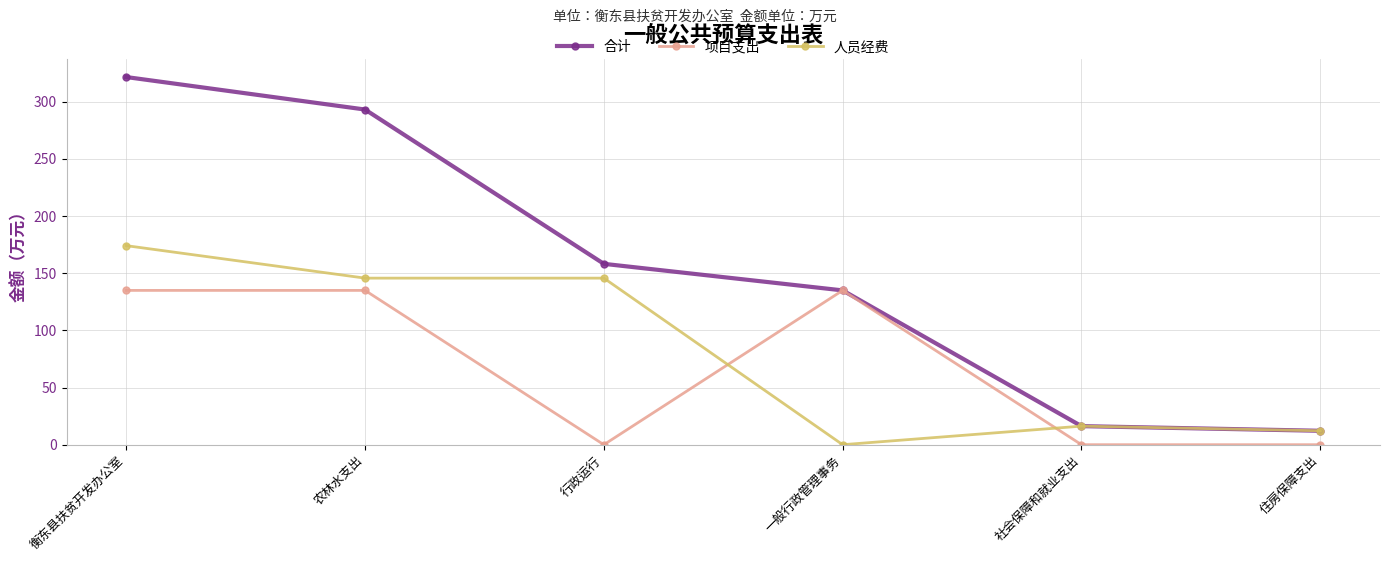

Where is 合计 nearest to the value 166?

行政运行